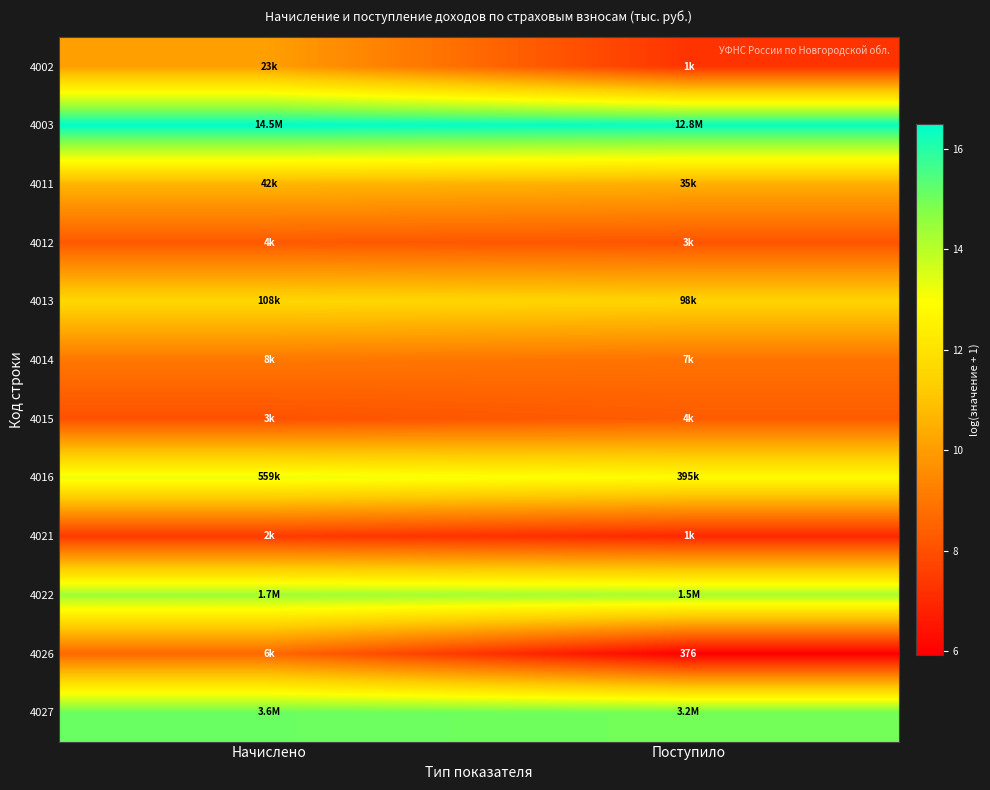

What is the difference between the highest and lowest values at Поступило?

10.4